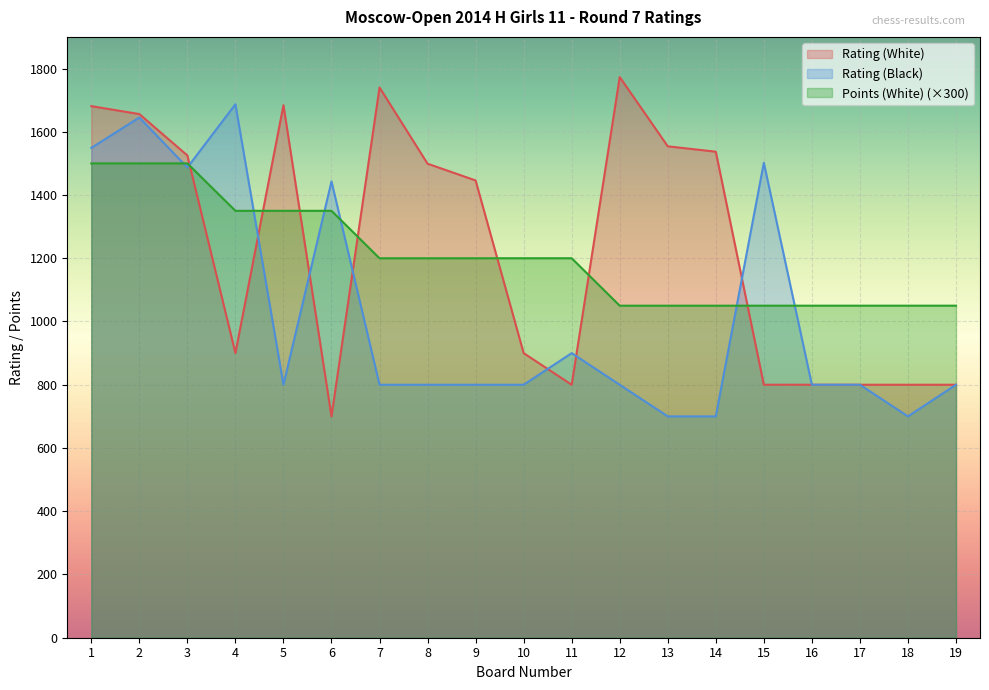

How many values in the Points (White) series exceed 1200?

6